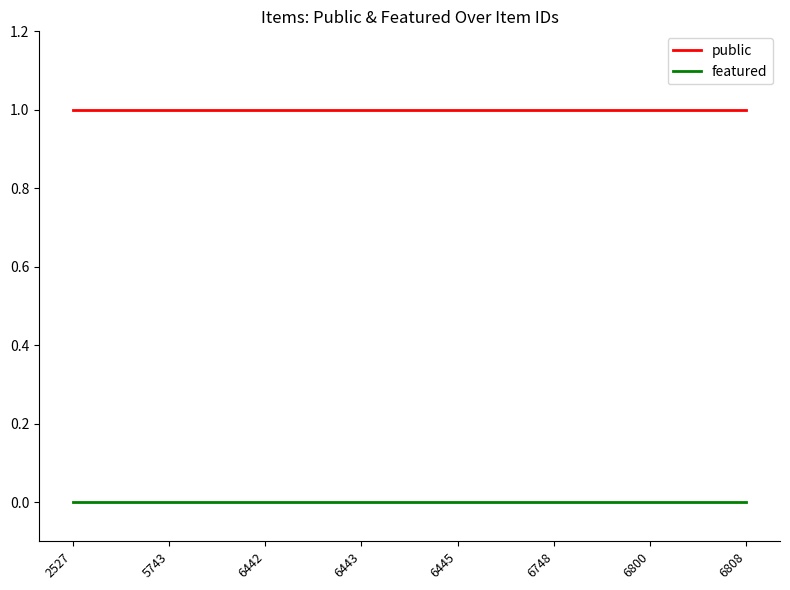

Is the value of featured at 6800 greater than the value of public at 6442?

No